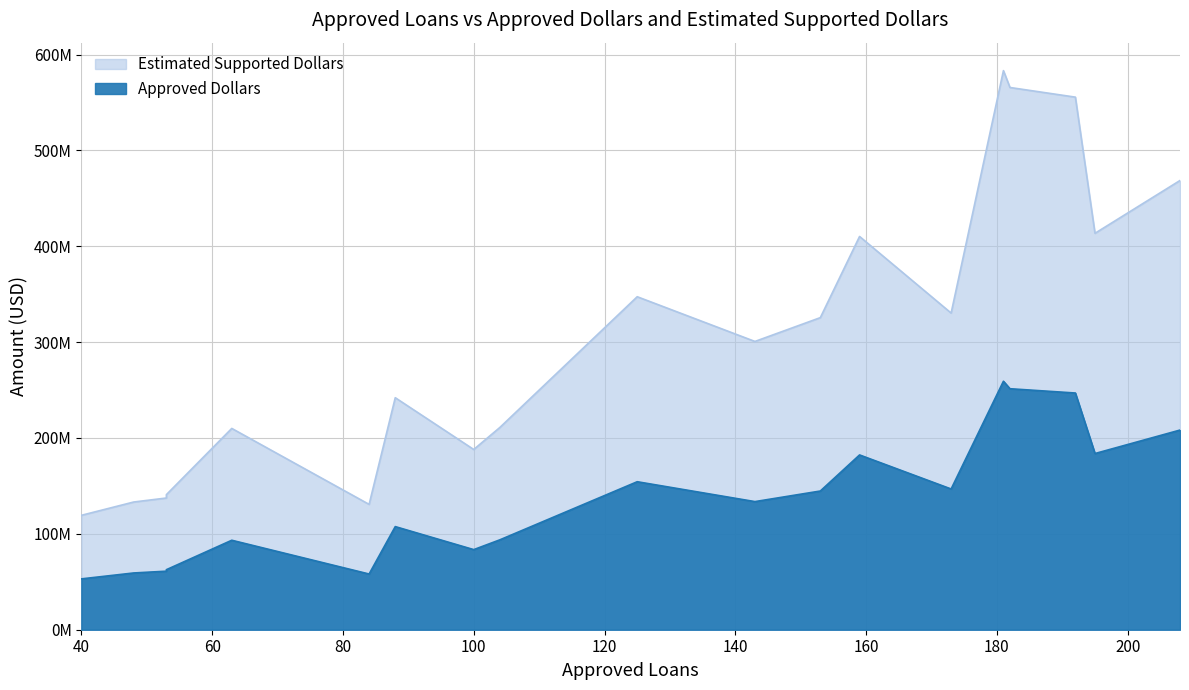

What is the total value across all series at 125?

501731750